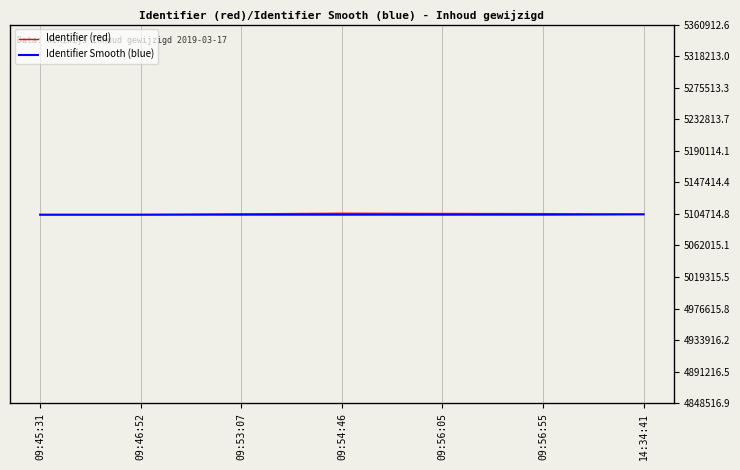

Which series has the largest total across all categories?

Identifier (red)